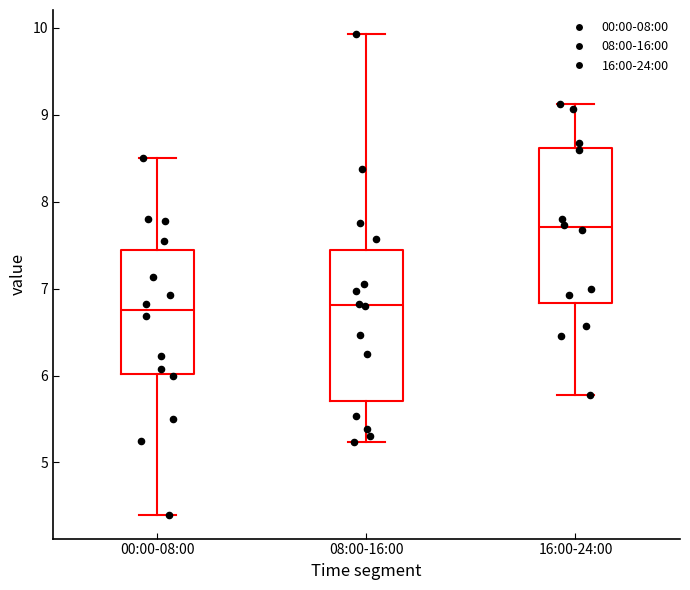

Reading left to right, read every box against the y-axis: the position of its median line, the range the box covers, and the ends of its whiskers. The values are not printed on the chart, so give them approximately, as read against the axis.

00:00-08:00: median 6.8, box 6.0 to 7.4, whiskers 4.4 to 8.5
08:00-16:00: median 6.8, box 5.7 to 7.4, whiskers 5.2 to 9.9
16:00-24:00: median 7.7, box 6.8 to 8.6, whiskers 5.8 to 9.1